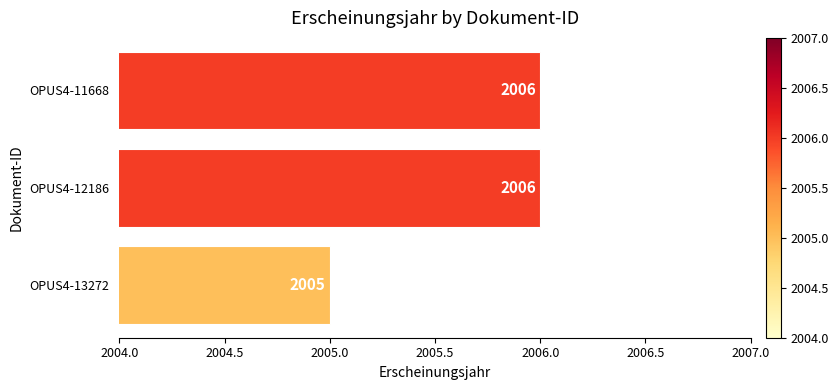

The chart shows a value of 2006 at OPUS4-12186. True or false?

True